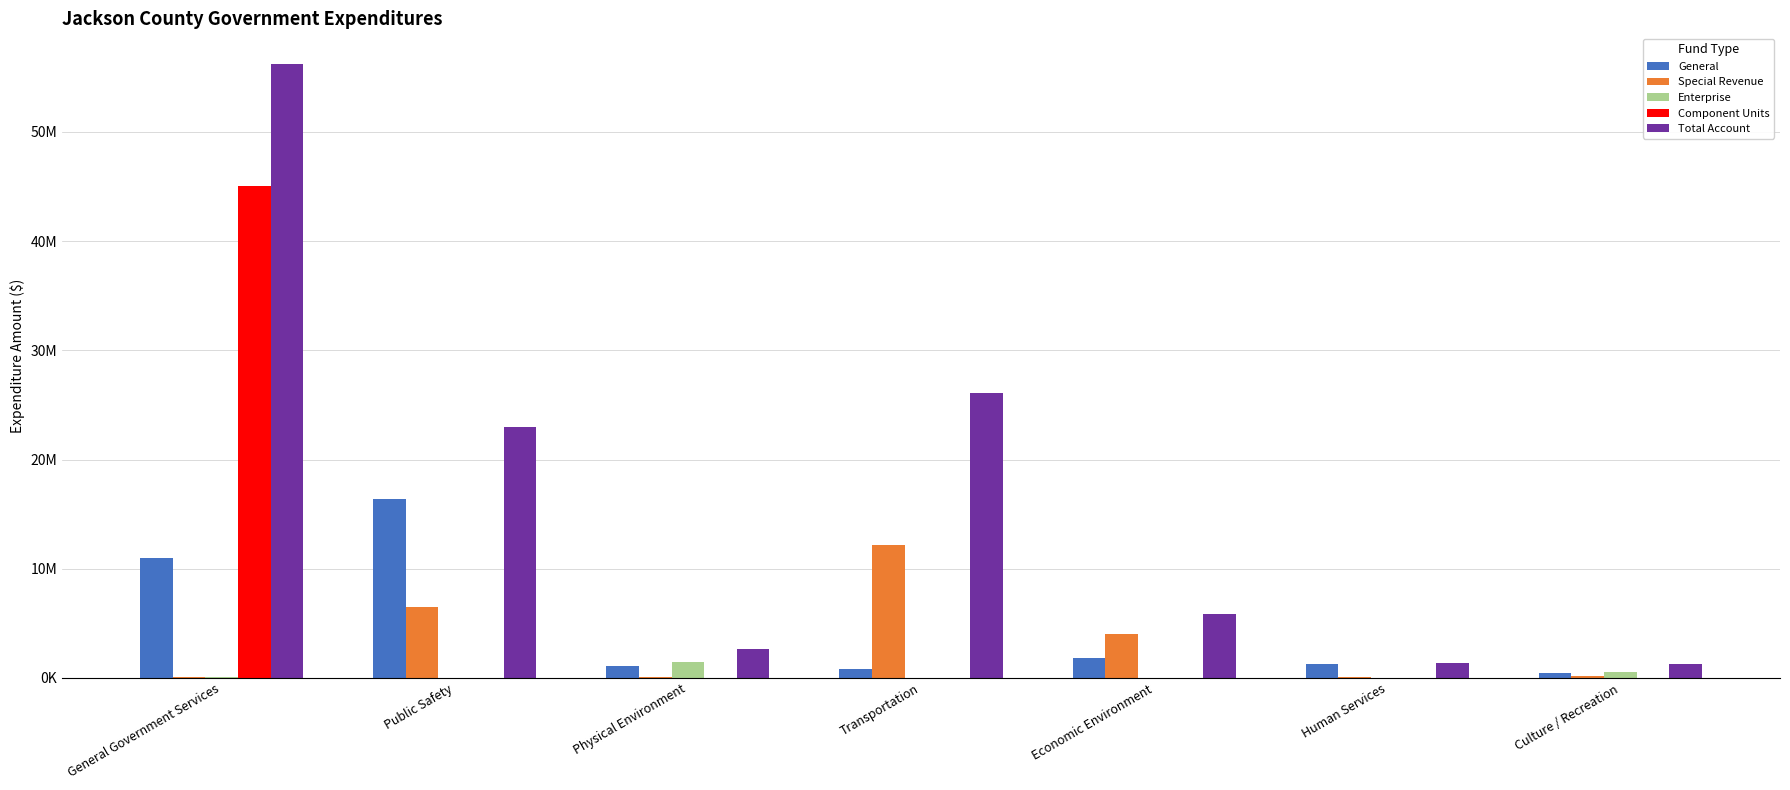

List the series in order of their peak value, lowest first.

Enterprise, Special Revenue, General, Component Units, Total Account